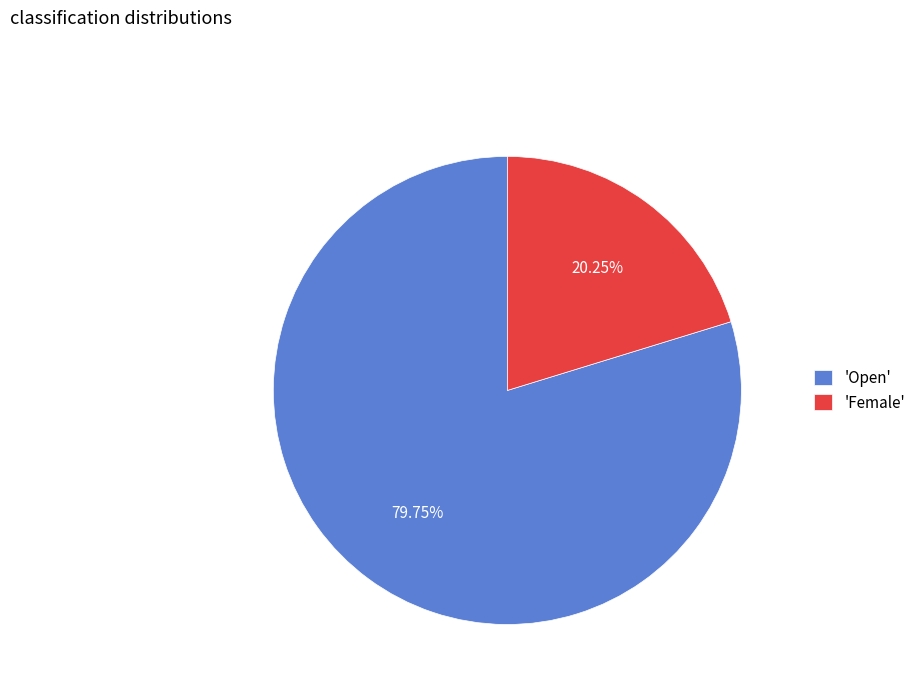

What is the ratio of the value at 'Female' to the value at 'Open'?

0.3